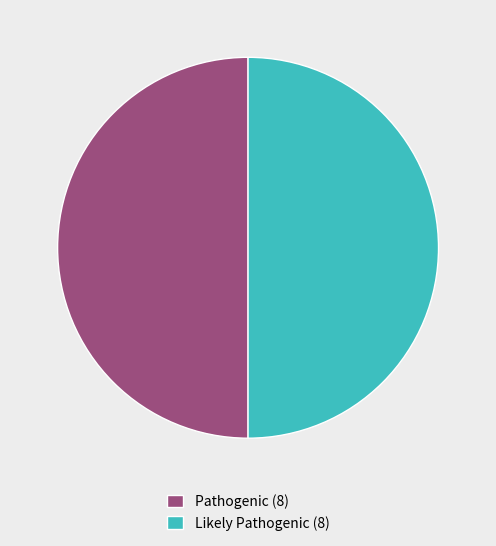

True or false: Pathogenic (8) accounts for 50% of the total.

True